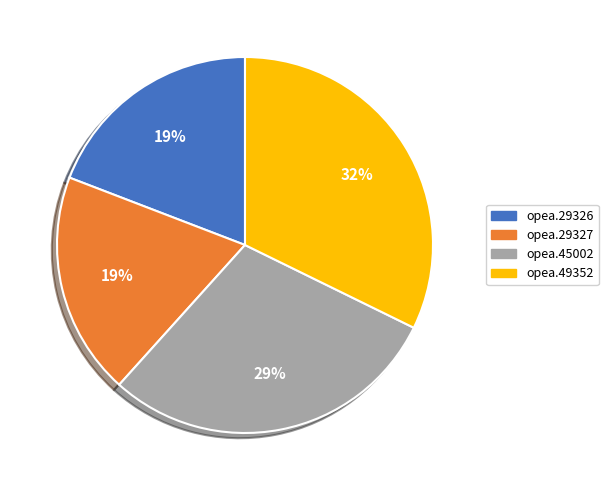

The opea.49352 slice represents 22% of the pie. True or false?

False